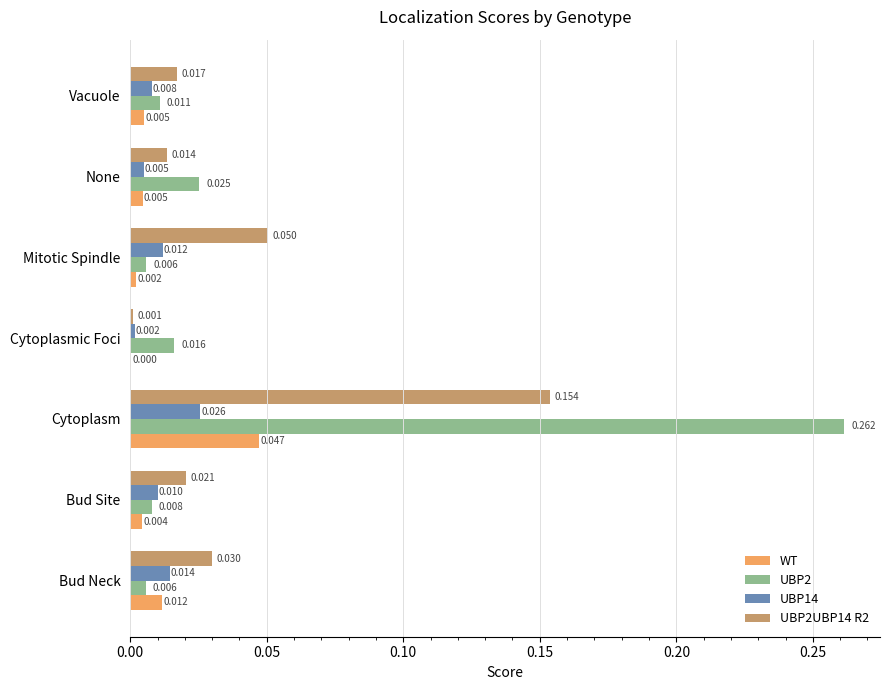

Is the value of UBP14 at Vacuole greater than the value of WT at None?

Yes